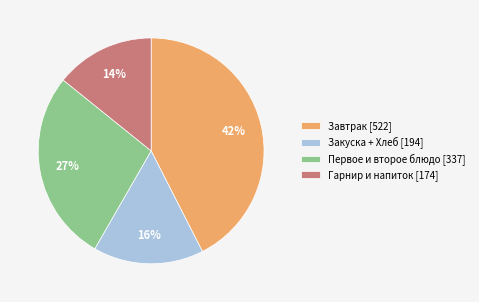

Which slice is the largest?

Завтрак [522]